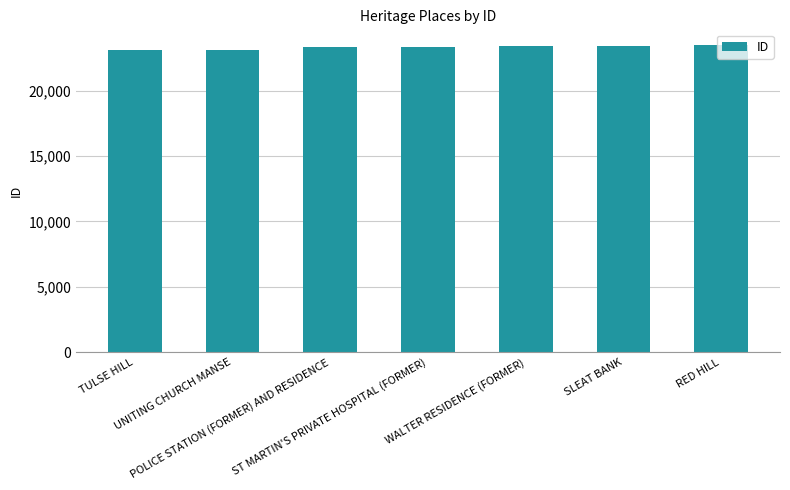

What is the average value?

23322